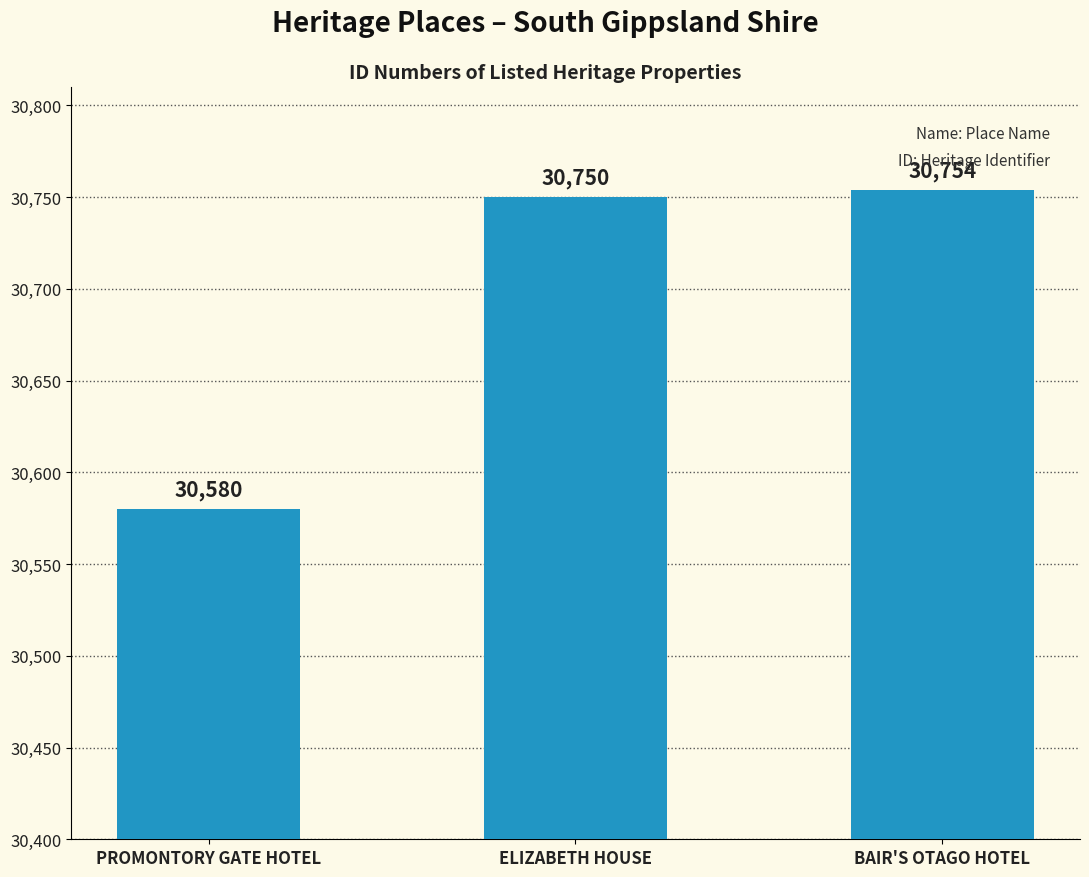

The chart shows a value of 30750 at ELIZABETH HOUSE. True or false?

True